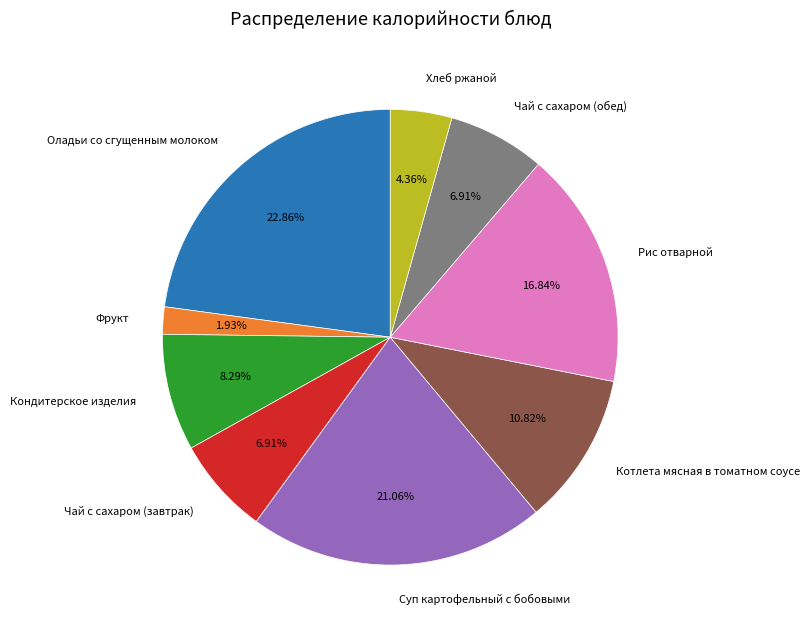

How many slices are in this pie chart?

9